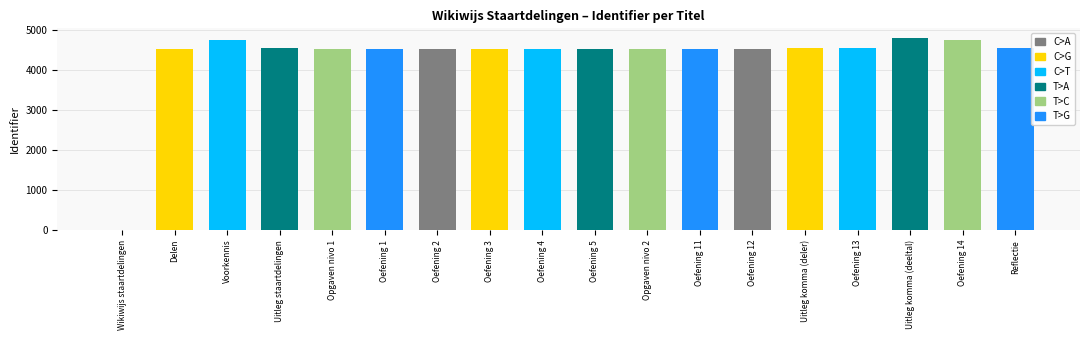

What is the maximum value shown in the chart?

4807